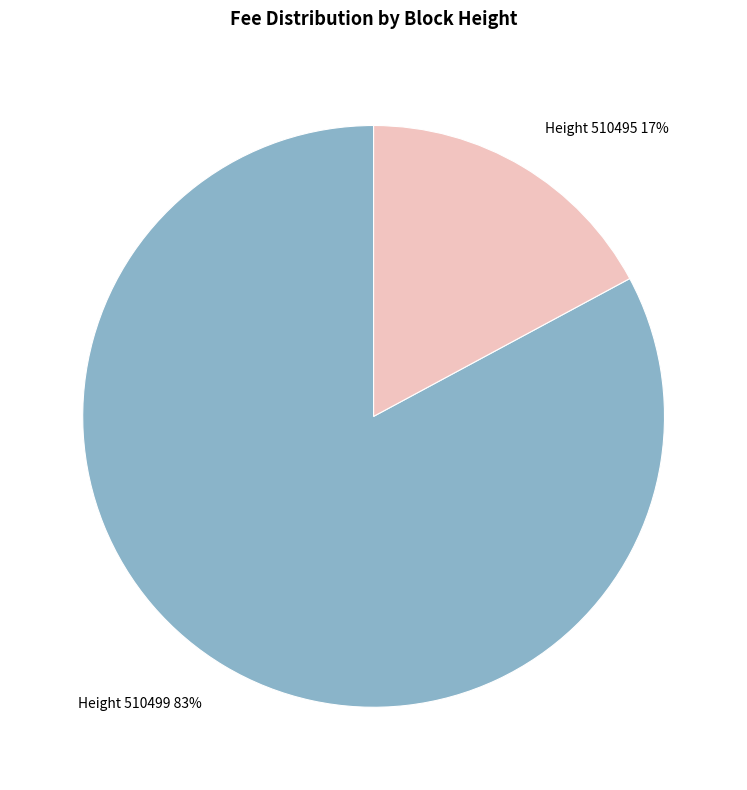

To the nearest percent, what is the difference between the largest and smallest slice percentages?

66%